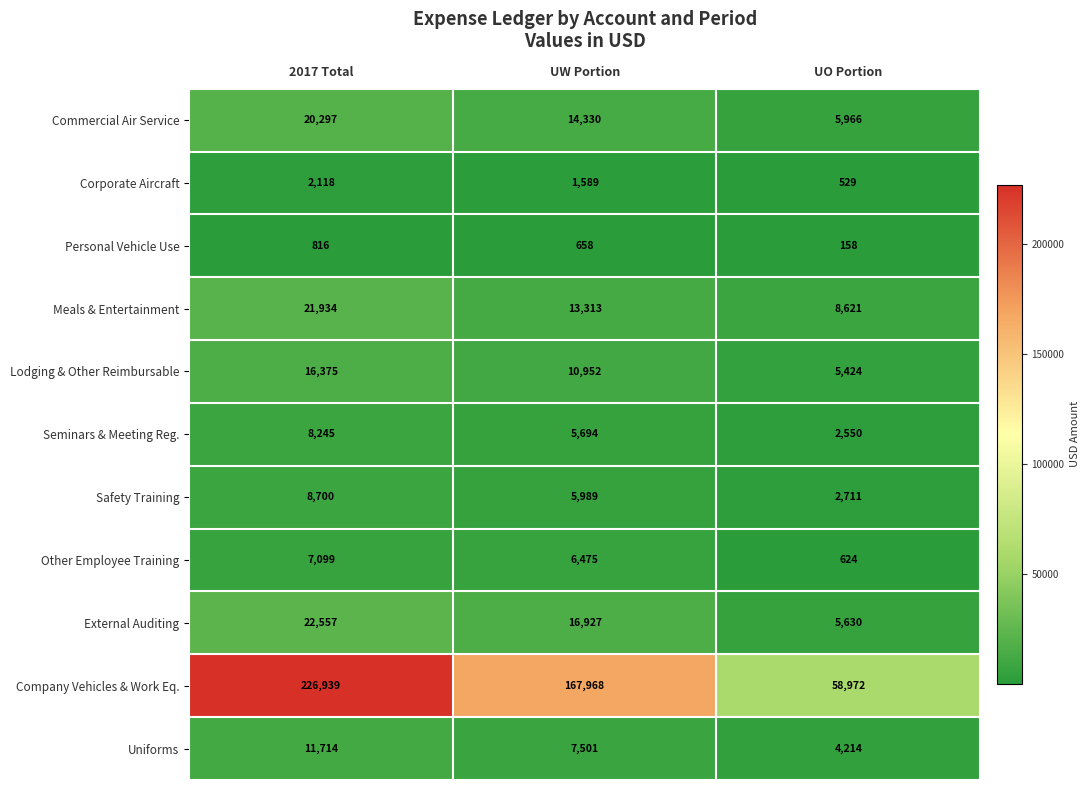

What is the smallest value displayed?

158